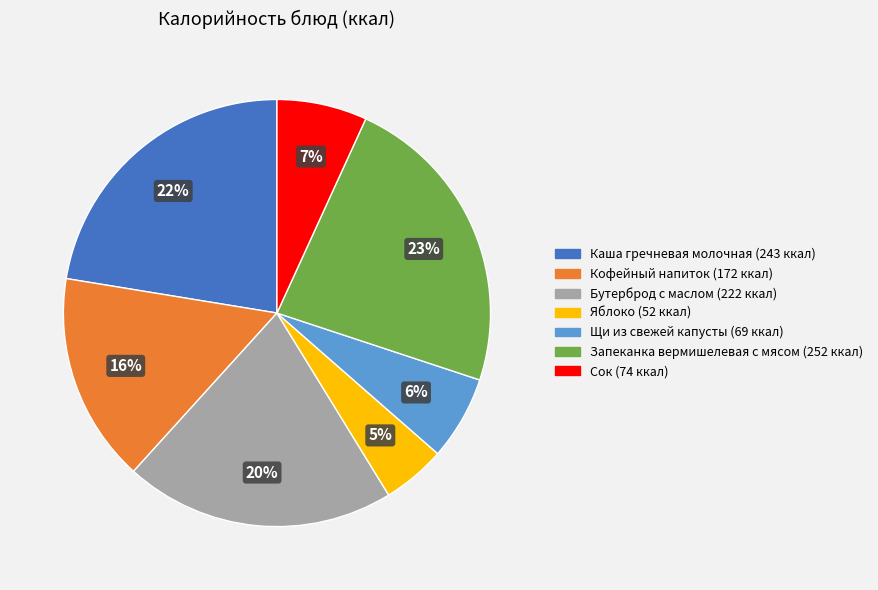

What is the ratio of the value at Щи из свежей капусты to the value at Сок?

0.9